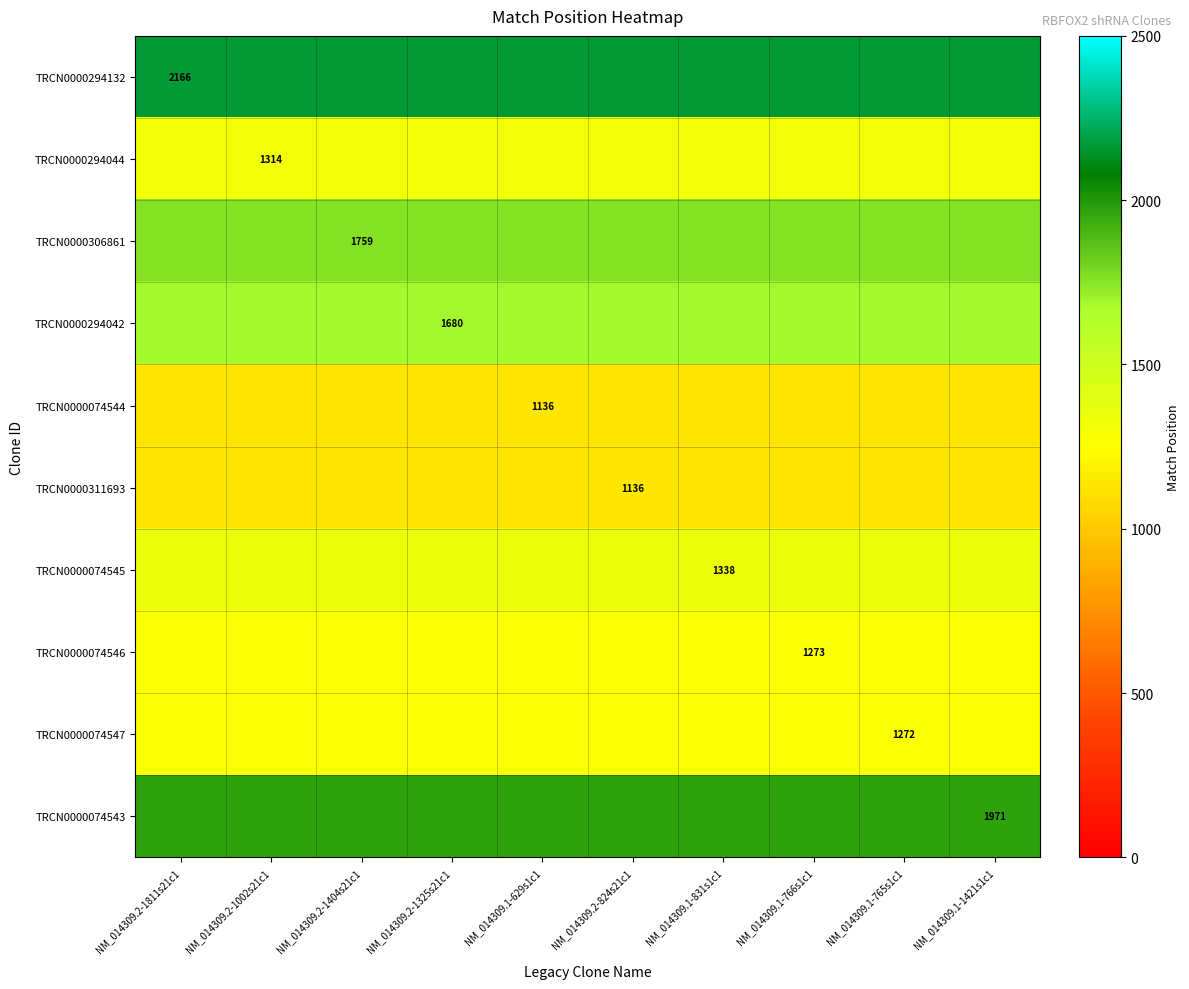

The TRCN0000306861 series shows 1024 at NM_014309.2-1404s21c1. True or false?

False